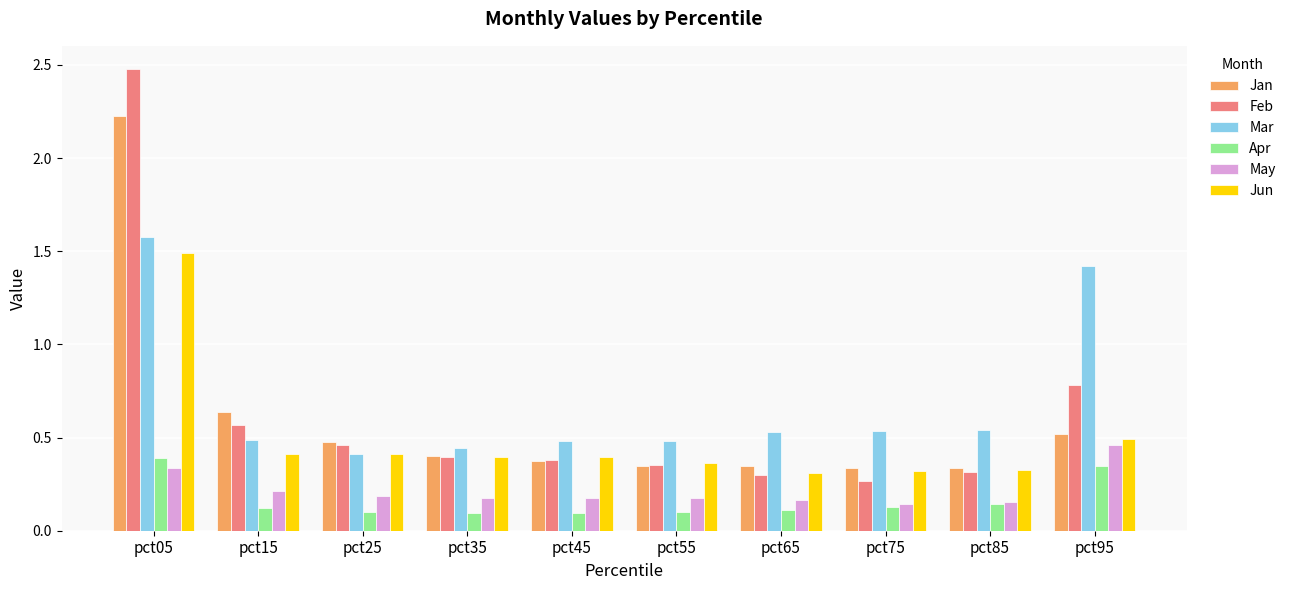

Is it true that Mar equals 0.2 at pct75?

False